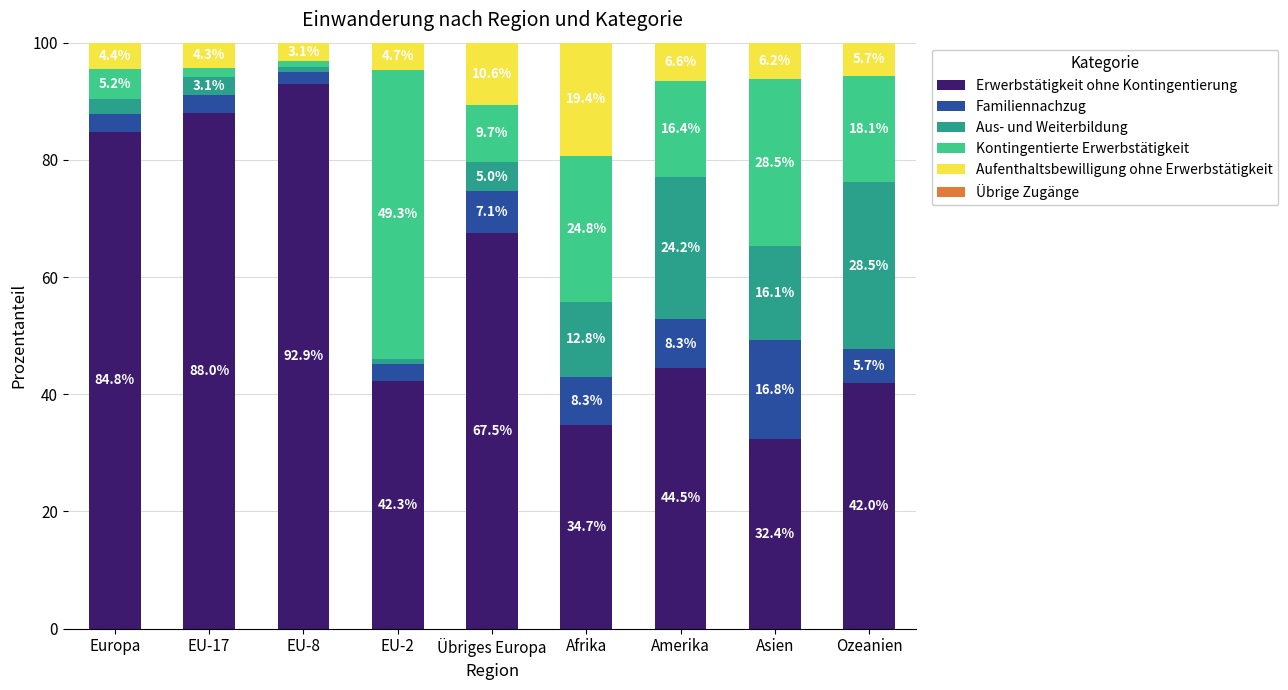

What is the total value across all series at Asien?

100.0